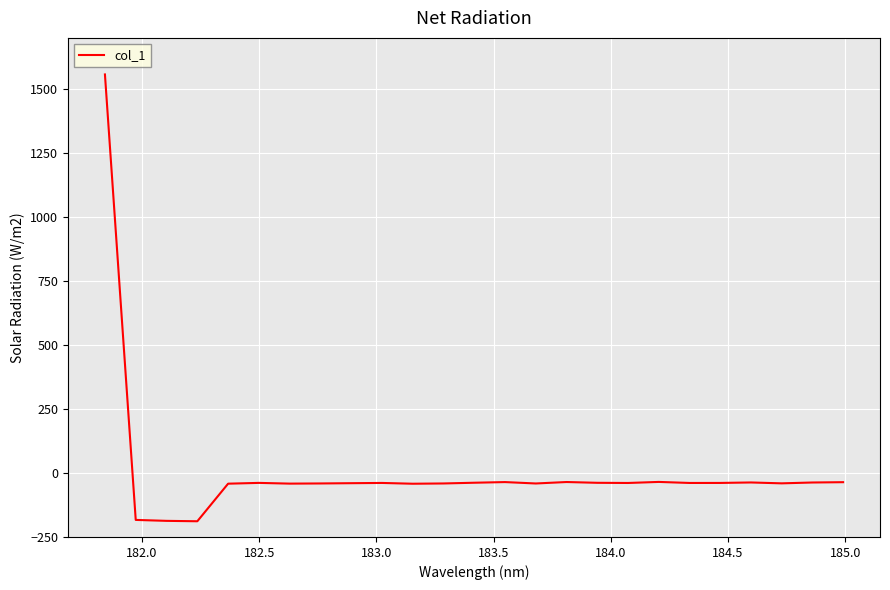

What is the minimum value shown in the chart?

-188.6